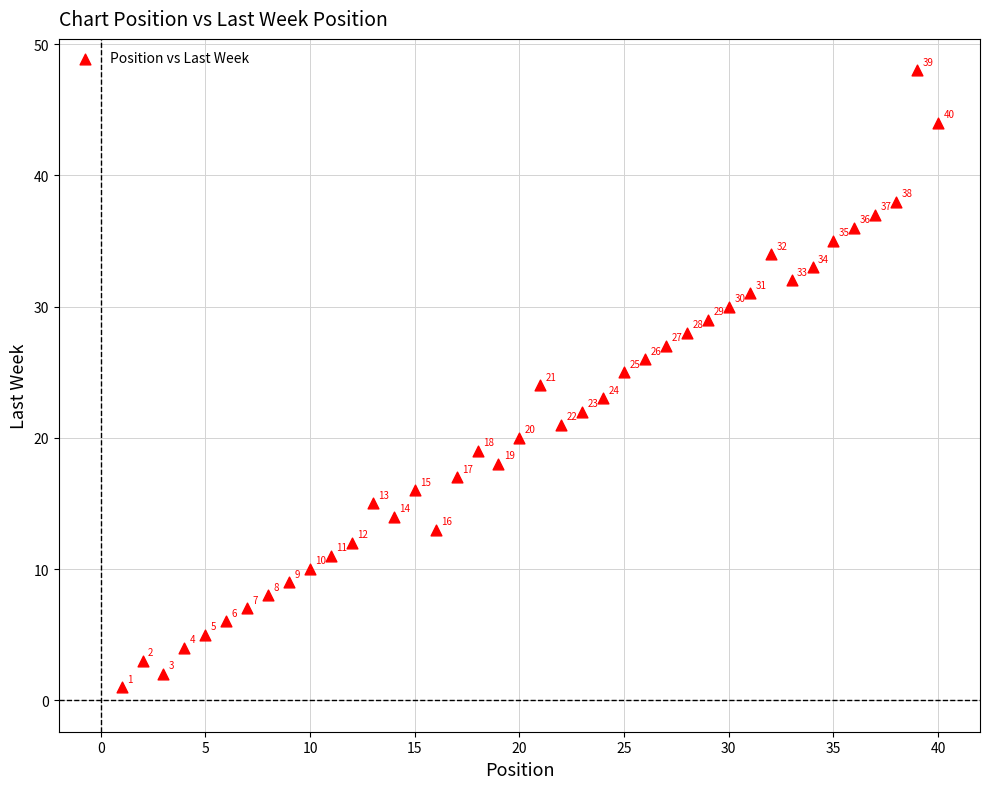

What is the range of Y values (max minus min)?

47